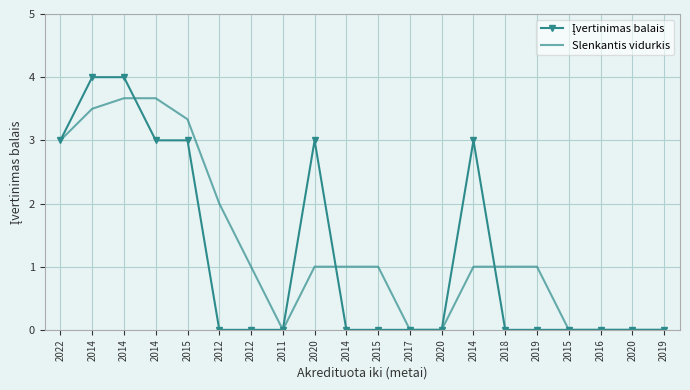

Reading left to right, transcribe all the data shown in this chart.

Įvertinimas balais: 3.0	4.0	4.0	3.0	3.0	0.0	0.0	0.0	3.0	0.0	0.0	0.0	0.0	3.0	0.0	0.0	0.0	0.0	0.0	0.0
Slenkantis vidurkis: 3.0	3.5	3.7	3.7	3.3	2.0	1.0	0.0	1.0	1.0	1.0	0.0	0.0	1.0	1.0	1.0	0.0	0.0	0.0	0.0